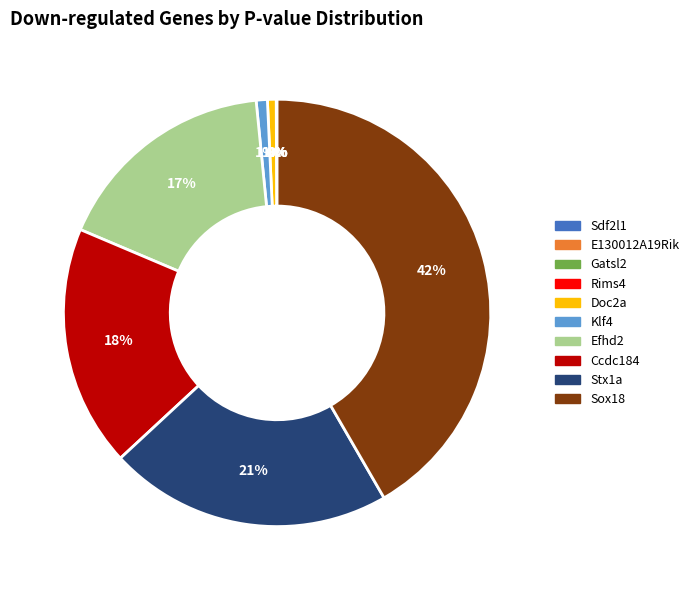

What percentage is the Stx1a slice, to the nearest percent?

21%